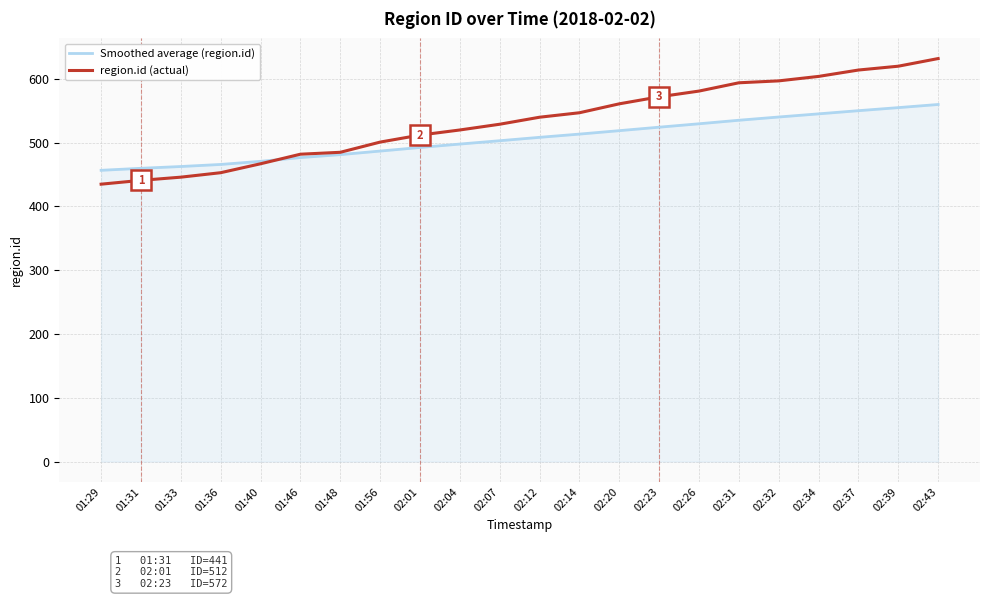

At which category is the sum across all series the highest?

02:43